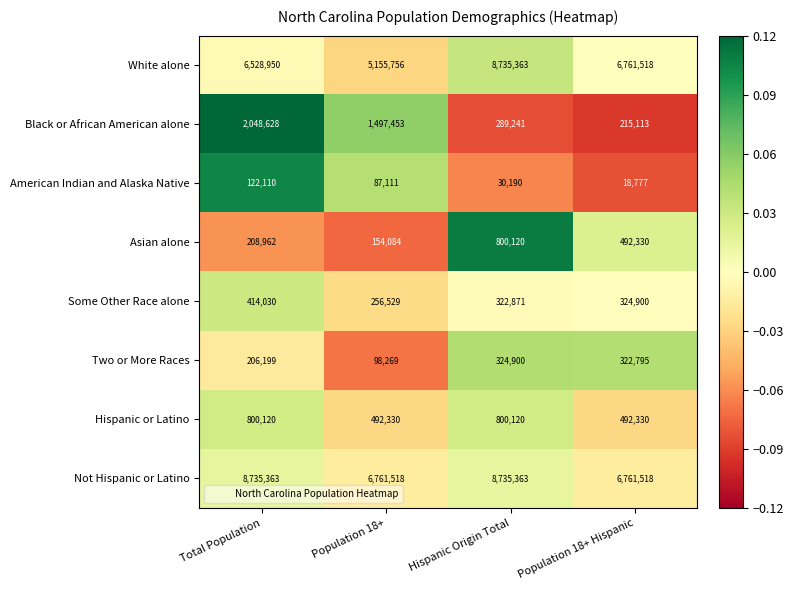

How many categories are shown in the chart?

4